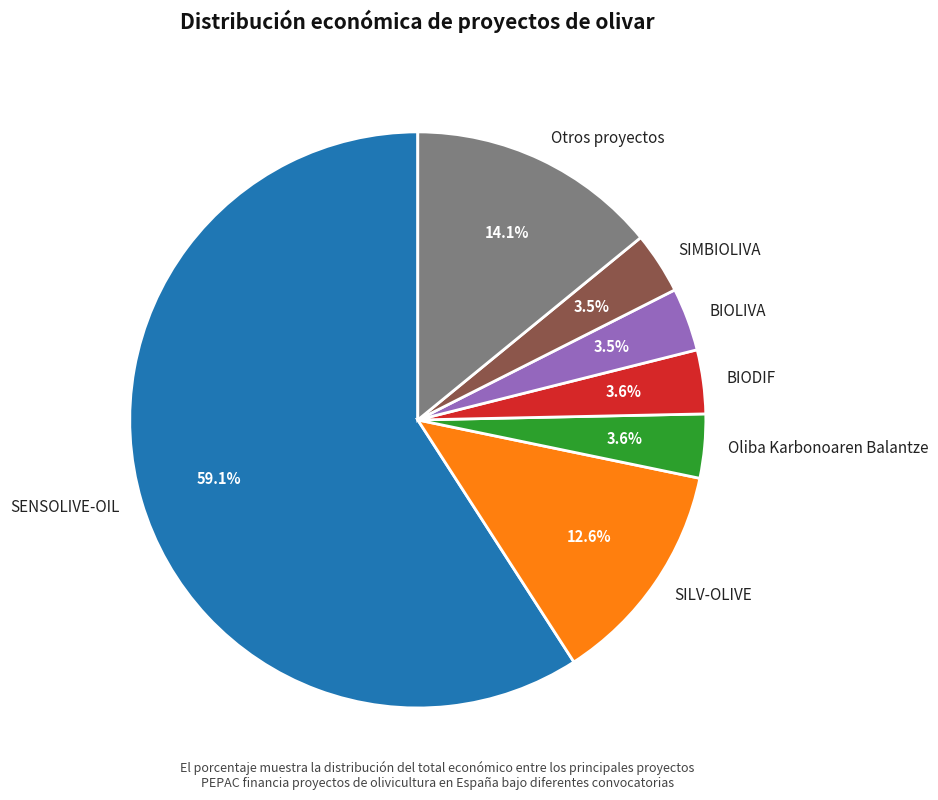

What is the majority slice?

SENSOLIVE-OIL